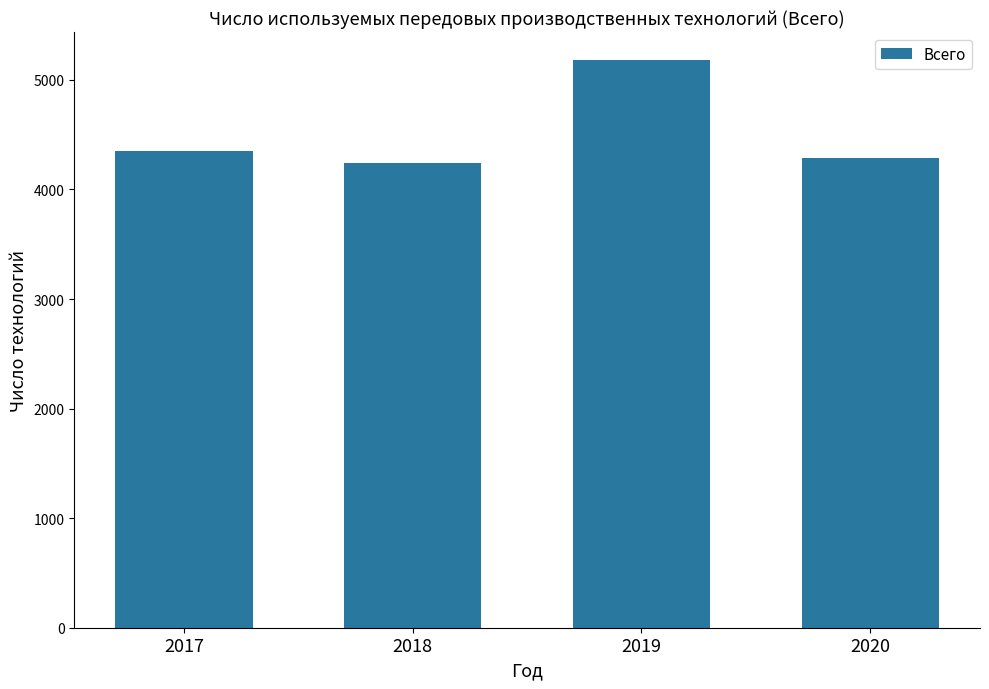

The chart shows a value of 4288 at 2020. True or false?

True